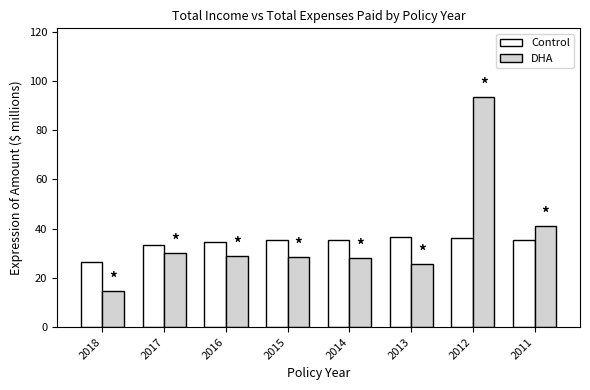

What is the smallest value displayed?

14.5